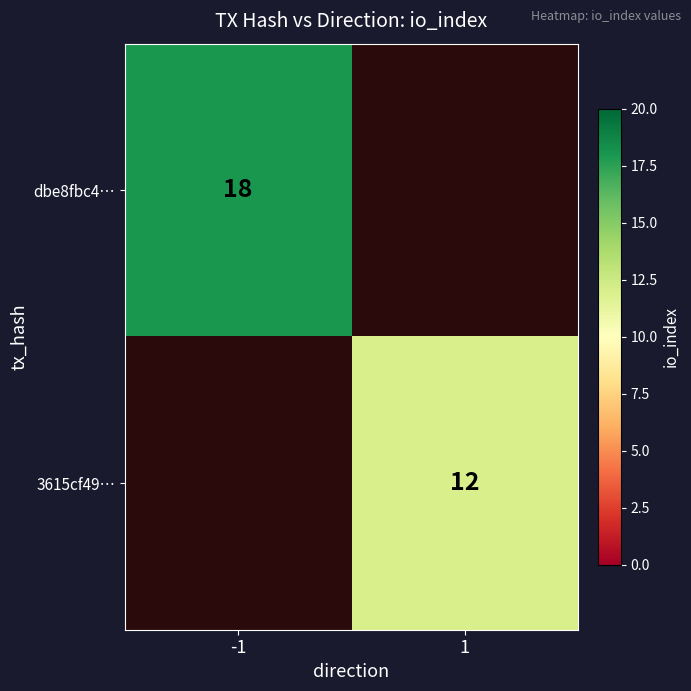

True or false: 3615cf49… has a value of 3 at 1.

False